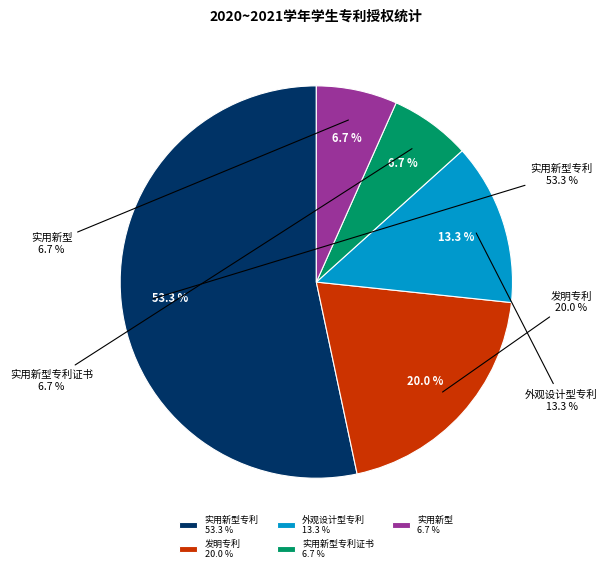

Which slice represents more than half of the pie?

实用新型专利